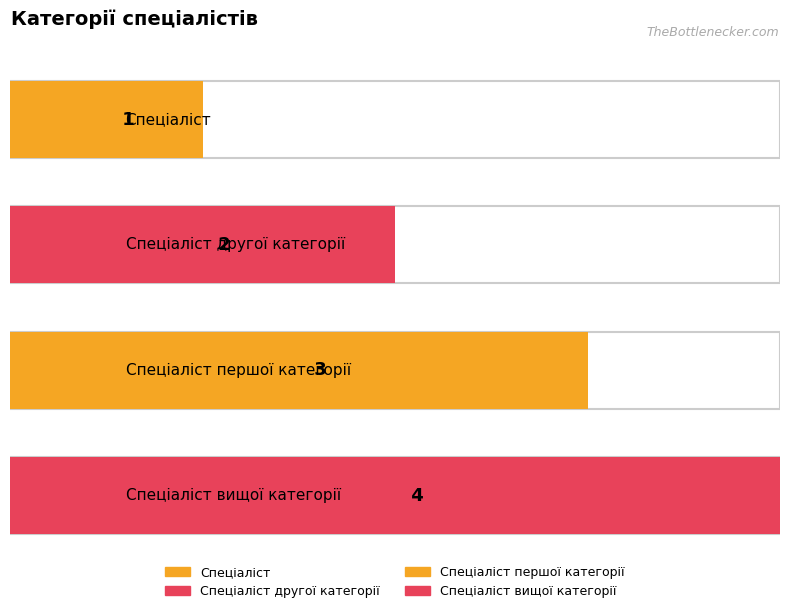

Count the values in the range 2 to 4.

3